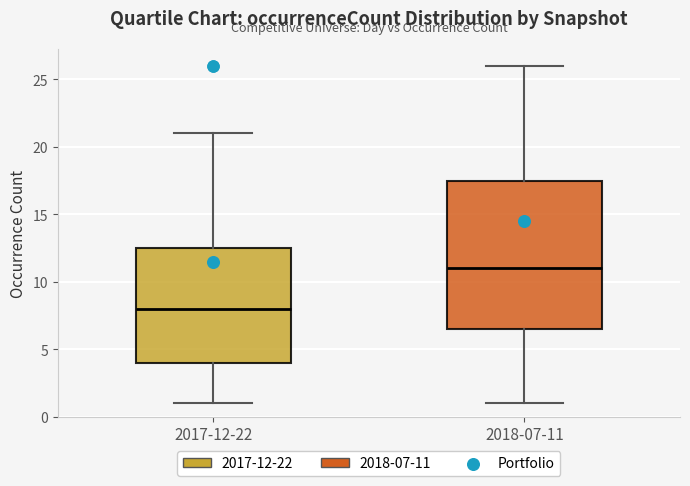

Reading left to right, read every box against the y-axis: the position of its median line, the range the box covers, and the ends of its whiskers. The values are not printed on the chart, so give them approximately, as read against the axis.

2017-12-22: median 8.0, box 4.0 to 12.5, whiskers 1.0 to 21.0
2018-07-11: median 11.0, box 6.5 to 17.5, whiskers 1.0 to 26.0